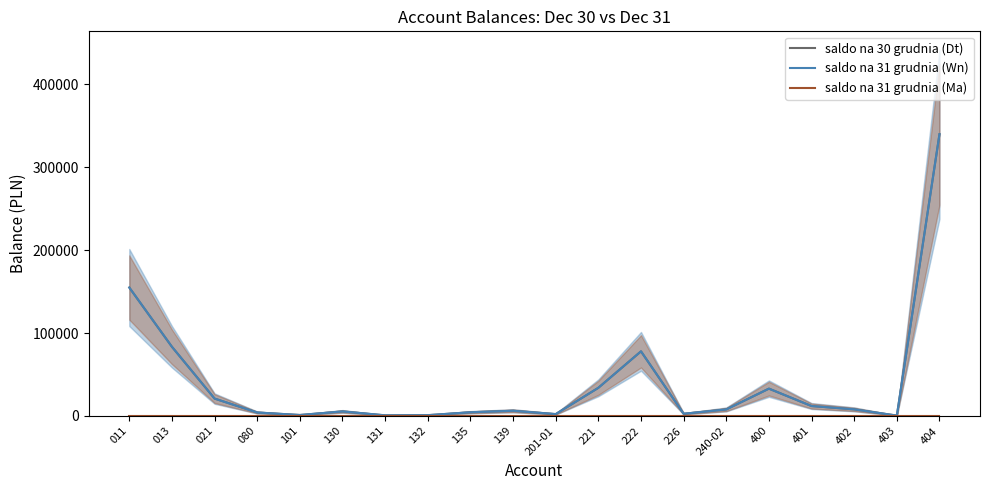

Rank the series at 402 from lowest to highest value.

saldo na 31 grudnia (Ma), saldo na 30 grudnia (Dt), saldo na 31 grudnia (Wn)